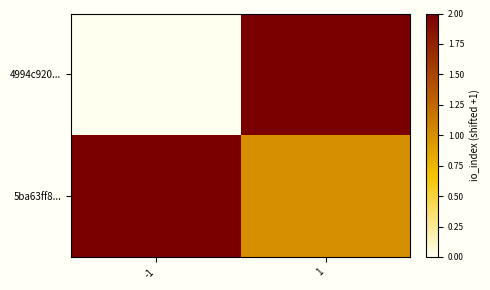

What is the spread (max minus min) of values at -1?

2